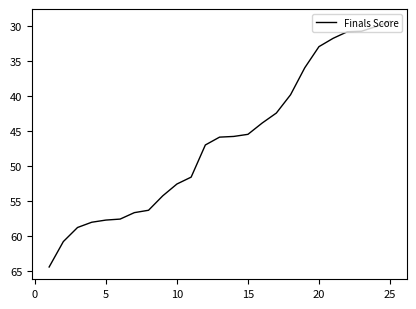

What is the maximum value shown in the chart?

64.4